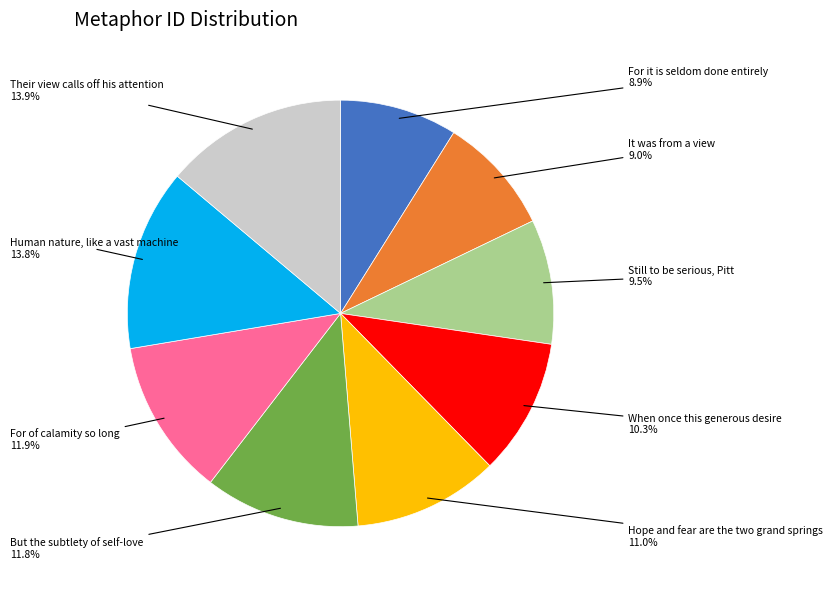

Is there a majority slice in this chart?

No